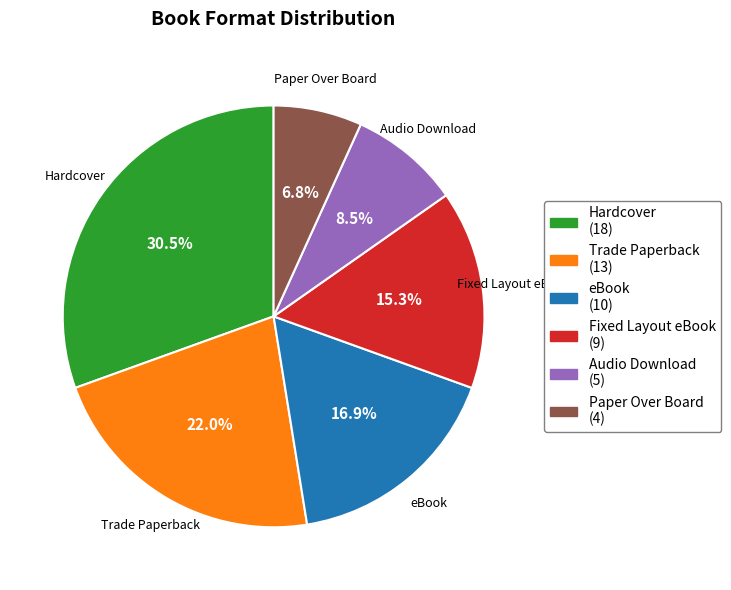

What is the ratio of the value at Fixed Layout eBook to the value at Hardcover?

0.5